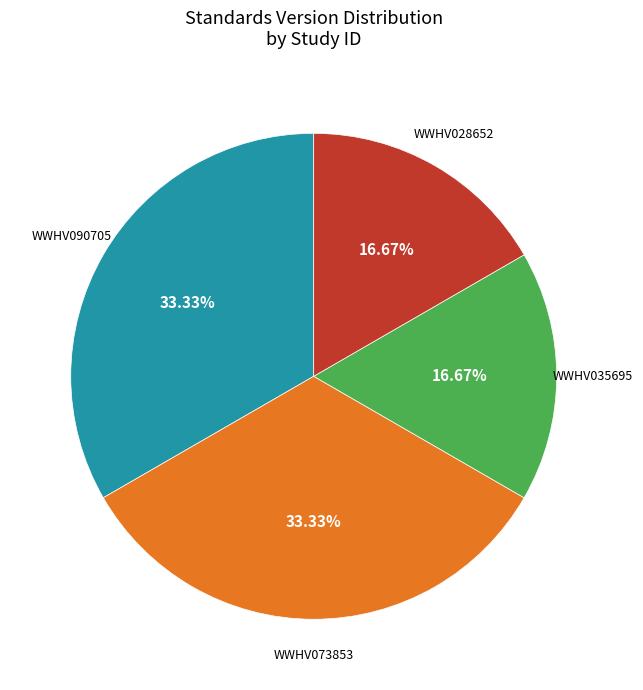

Does any single category account for the majority?

No